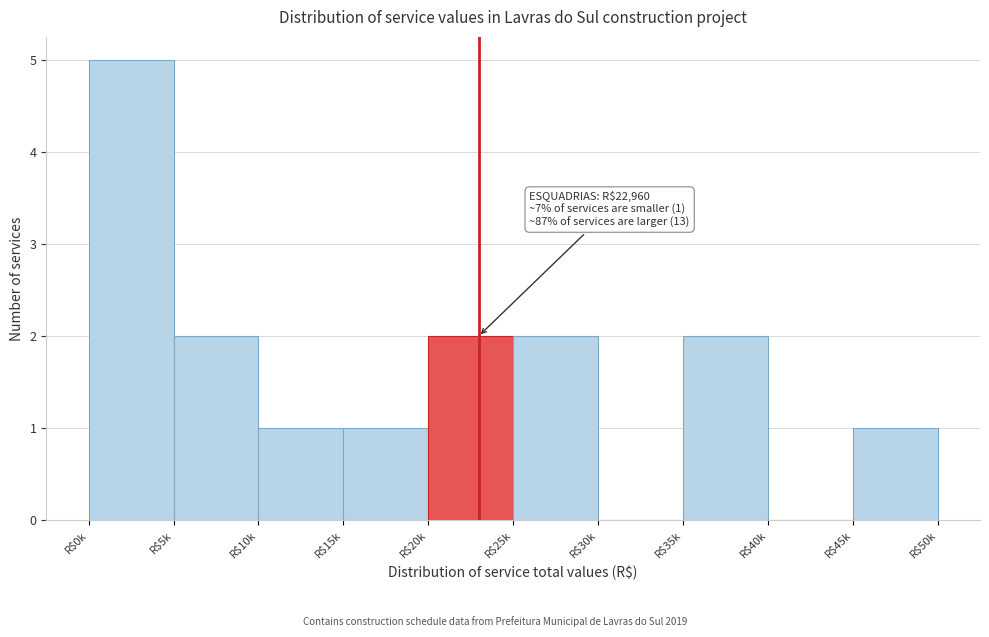

Which label corresponds to the largest value in the chart?

R$0k